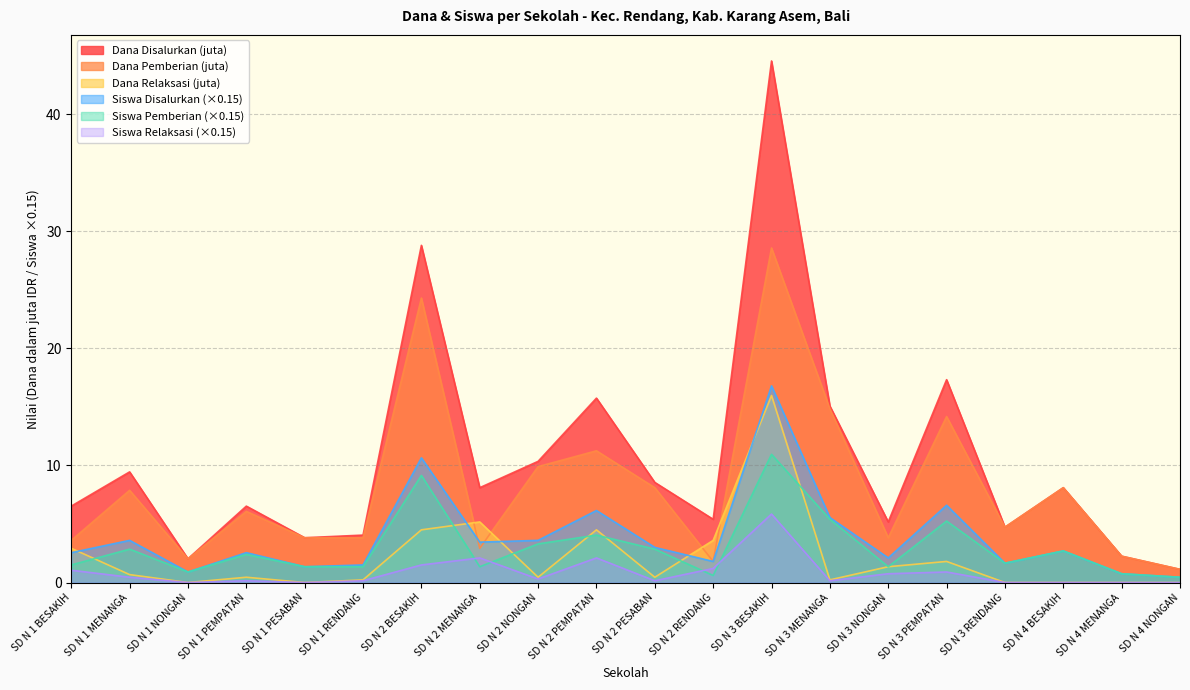

True or false: Siswa Disalurkan and Siswa Pemberian intersect in this chart.

False